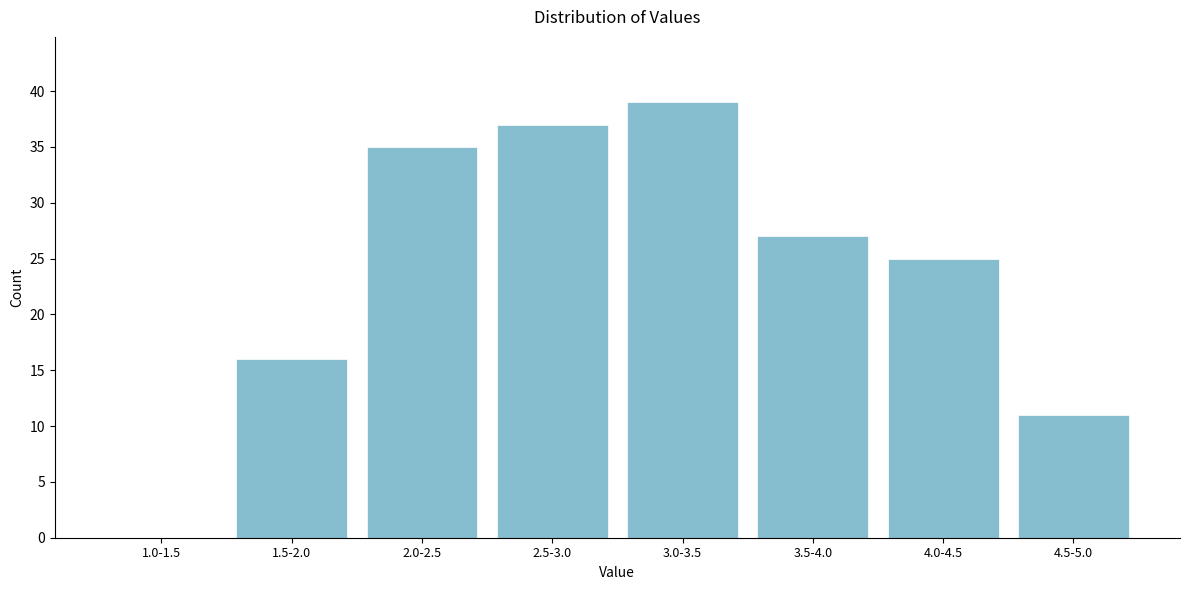

Reading right to left, extract all data points from this chart.

4.5-5.0=11	4.0-4.5=25	3.5-4.0=27	3.0-3.5=39	2.5-3.0=37	2.0-2.5=35	1.5-2.0=16	1.0-1.5=0